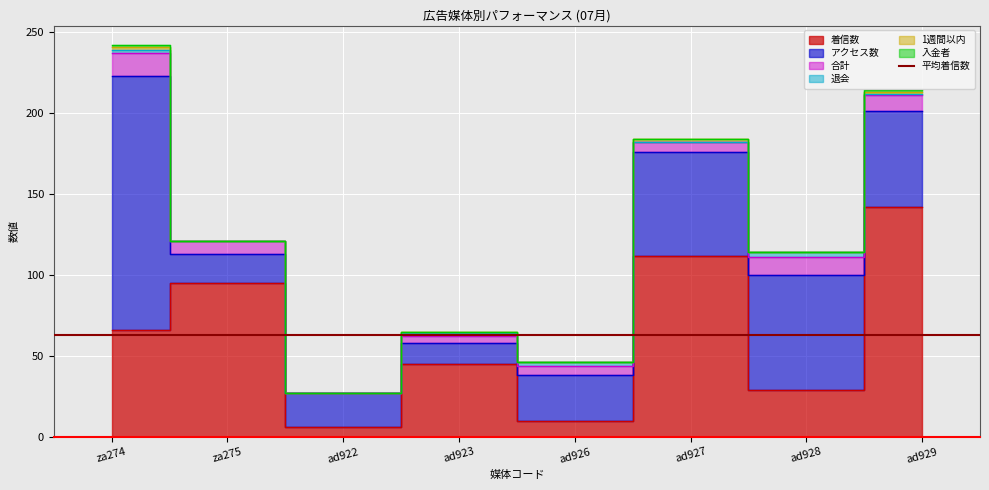

At how many categories does at least one series exceed 3?

8